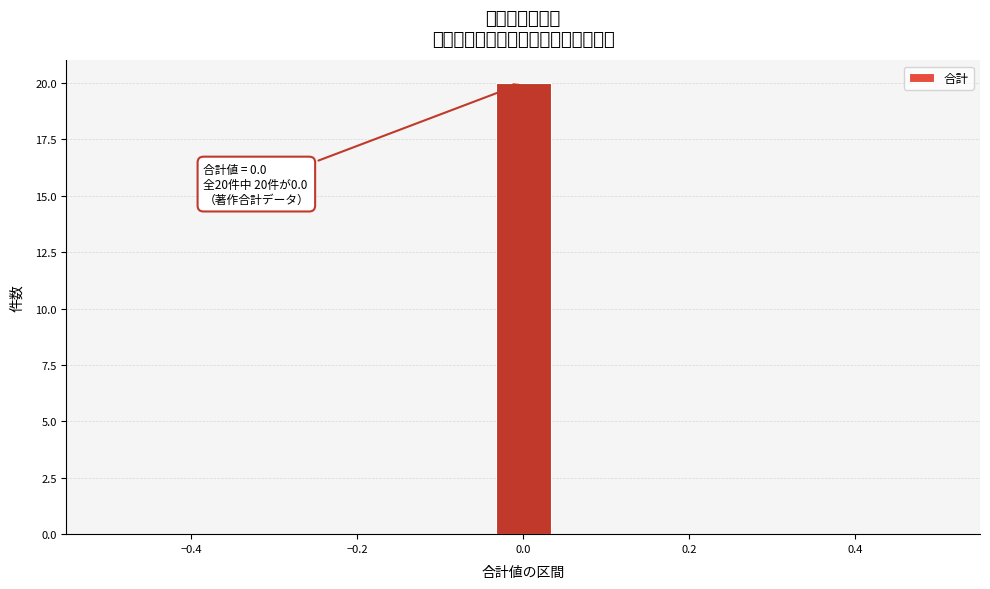

Around what value on the x-axis is the tallest bar? Give the approximate position of its centre, as read against the axis.

0.00